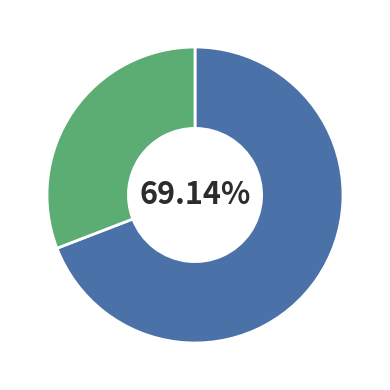

To the nearest percent, what is the average slice percentage?

50%